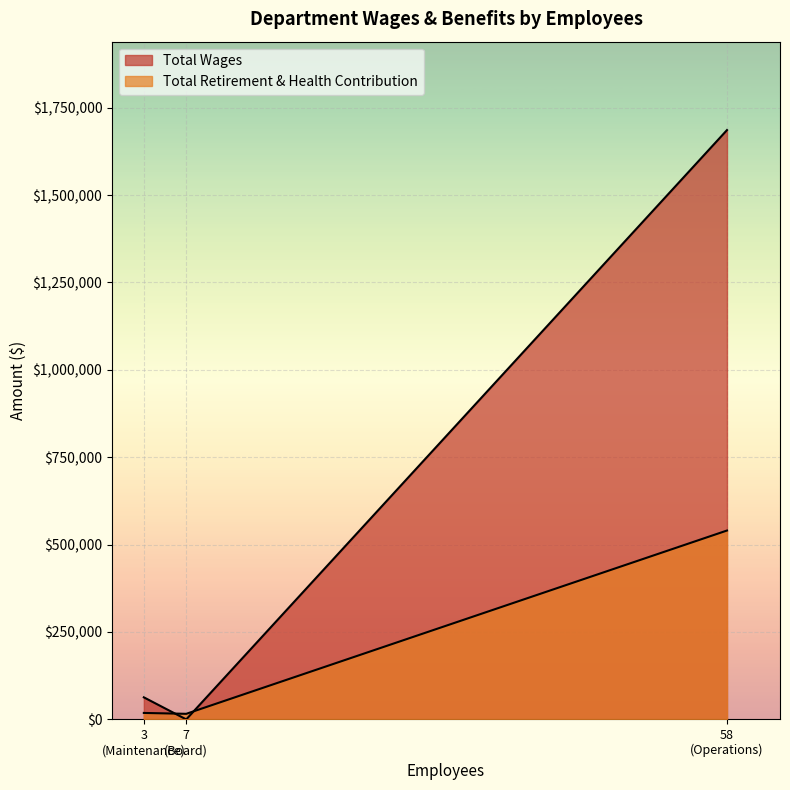

True or false: Total Wages has a value of -918102 at Board.

False